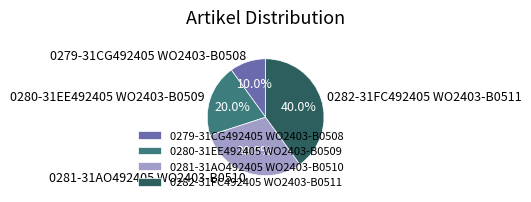

Which has a higher value, 0280-31EE492405 WO2403-B0509 or 0281-31AO492405 WO2403-B0510?

0281-31AO492405 WO2403-B0510